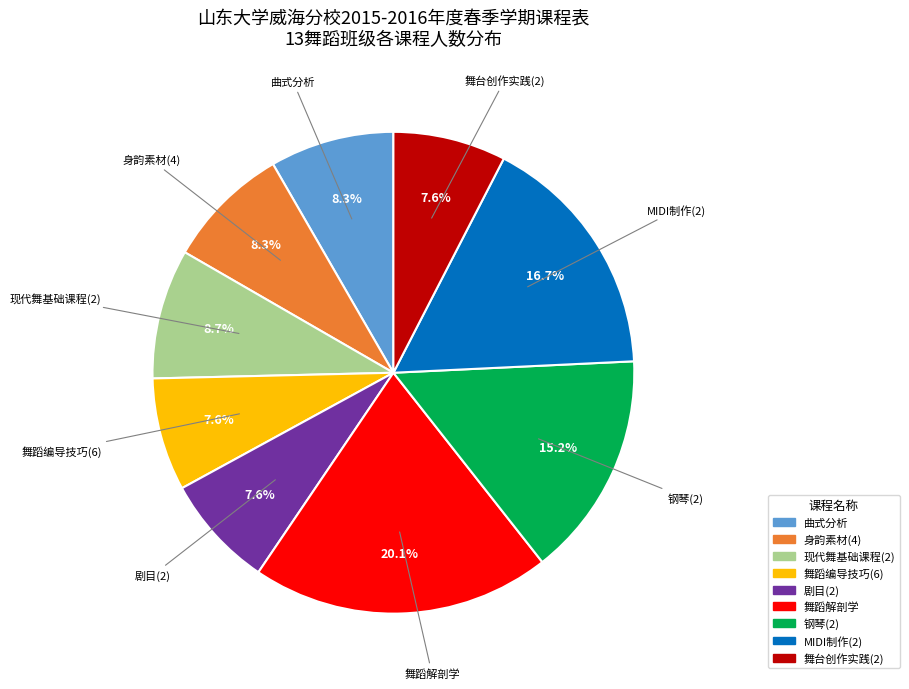

True or false: 舞台创作实践(2) accounts for 8% of the total.

True